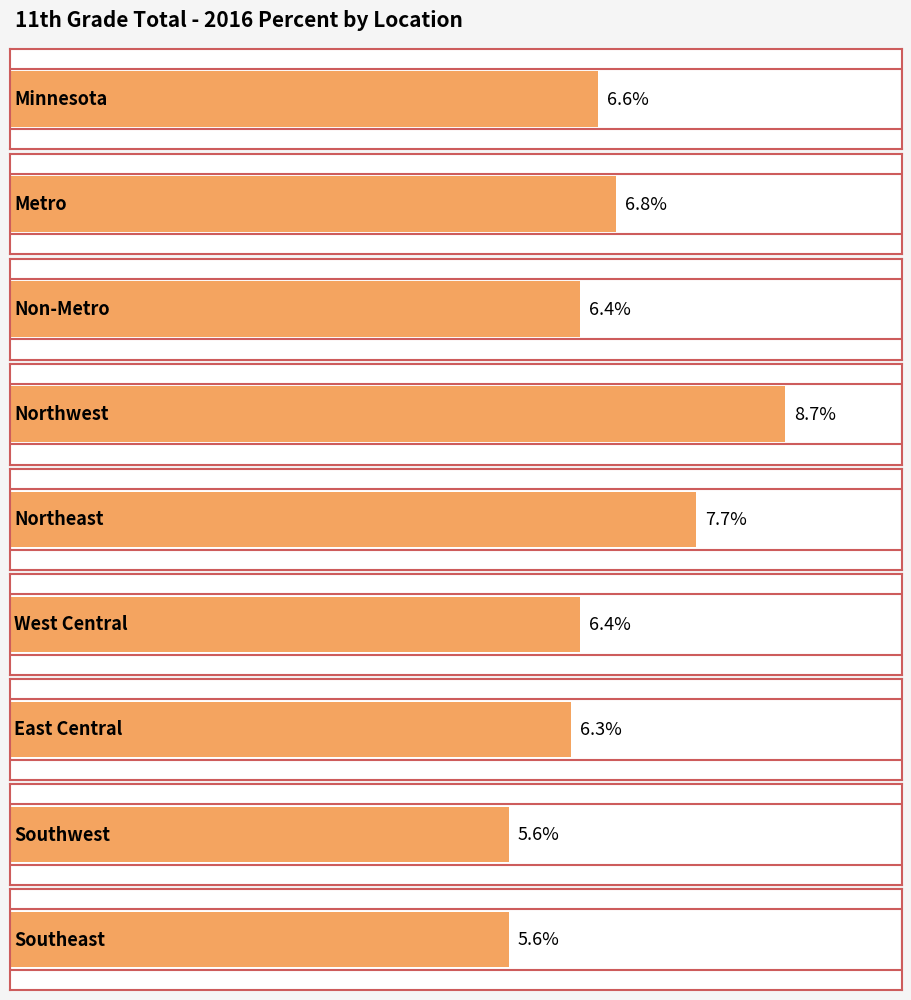

True or false: the data shows 0.0 at West Central.

False